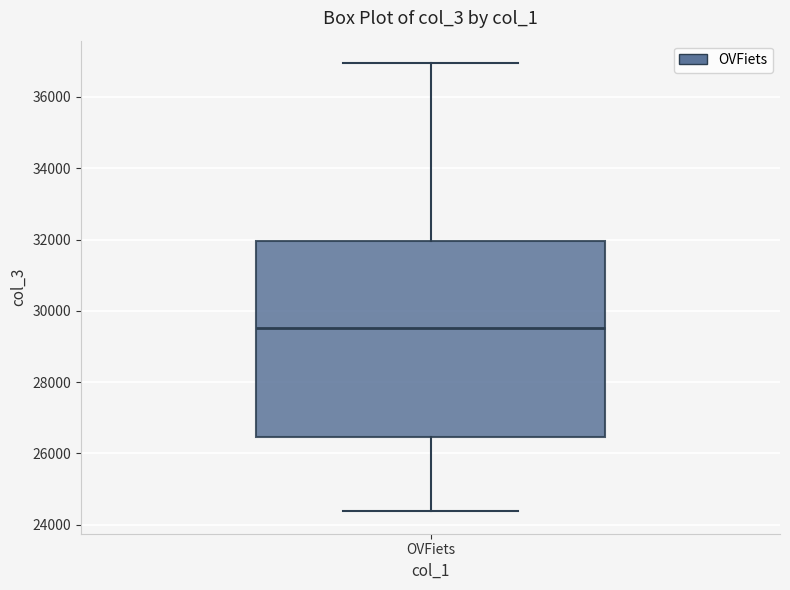

Transcribe this box plot: give where the median line is, the range the box spans, and where the two whiskers end, as read against the y-axis. The values are not printed on the chart, so give them approximately, as read against the axis.

median 29600, box 26400 to 32000, whiskers 24400 to 37000